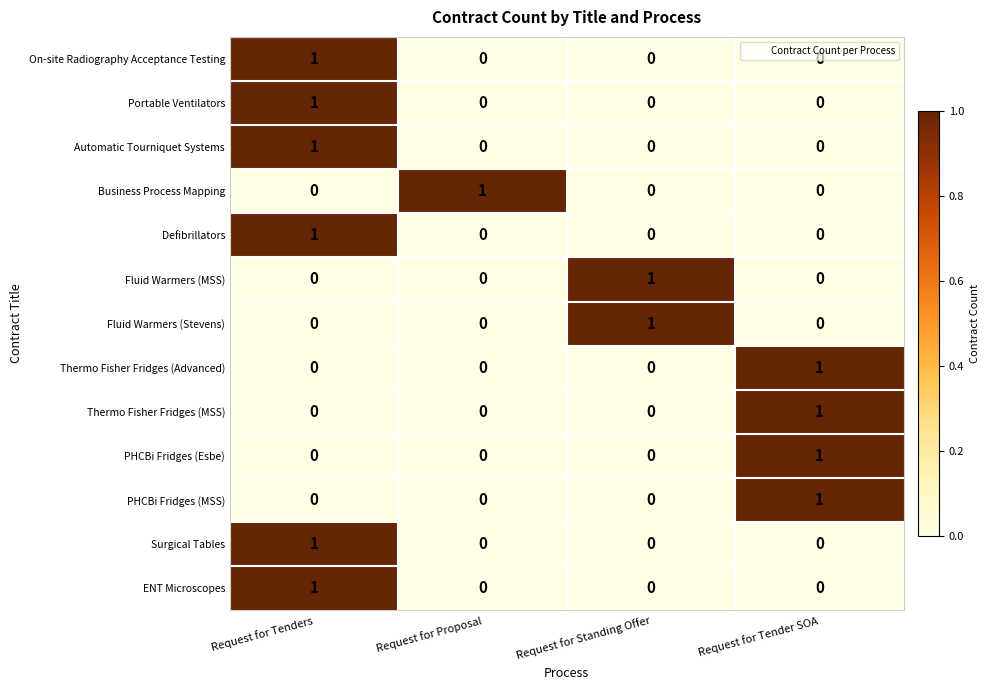

Which category has the highest value in the Defibrillators series?

Request for Tenders